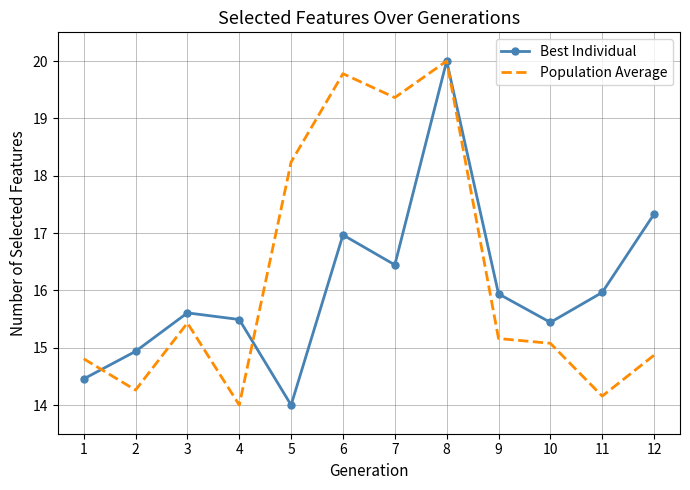

True or false: Best Individual and Population Average cross at least once.

True